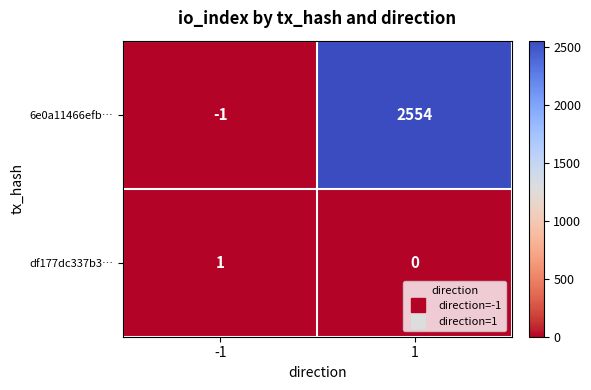

What is the difference between the 6e0a11466efb… values at 1 and -1?

2555